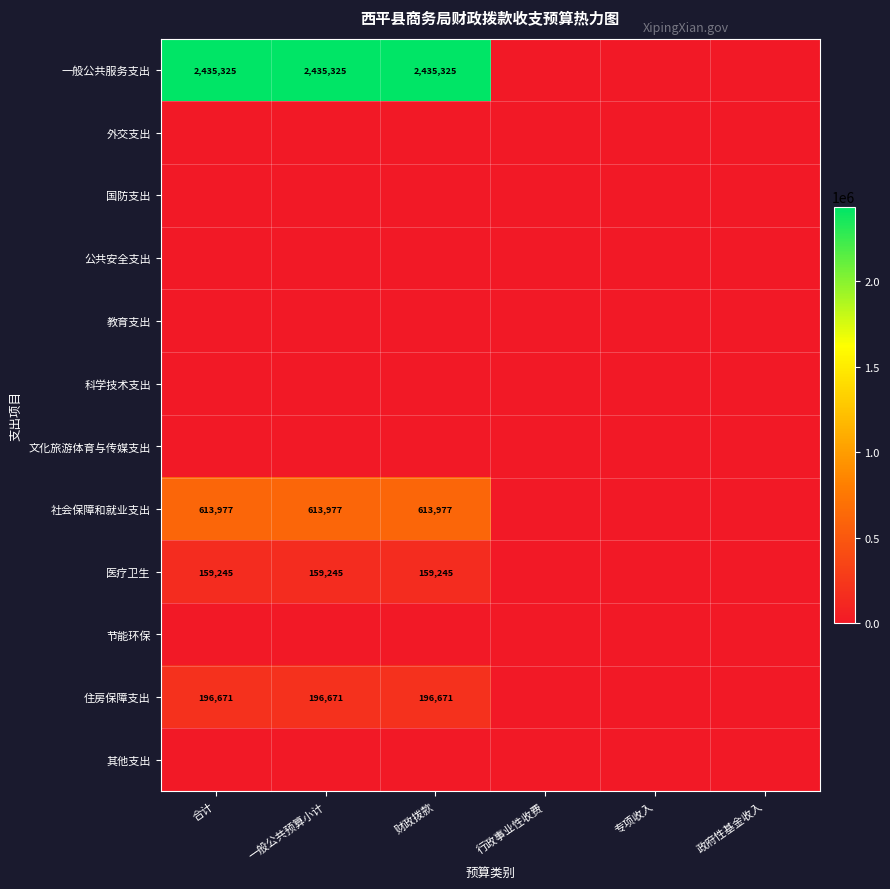

Is it true that 社会保障和就业支出 equals 613977 at 财政拨款?

True